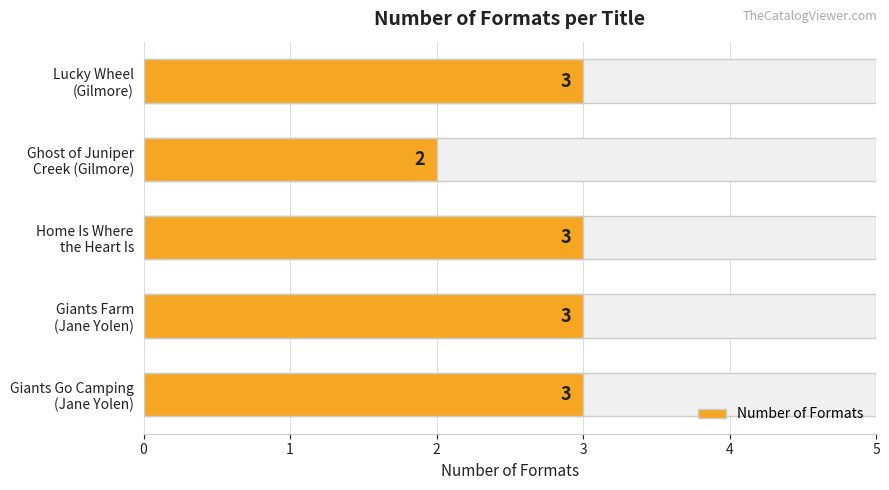

How many bars are there in total?

5